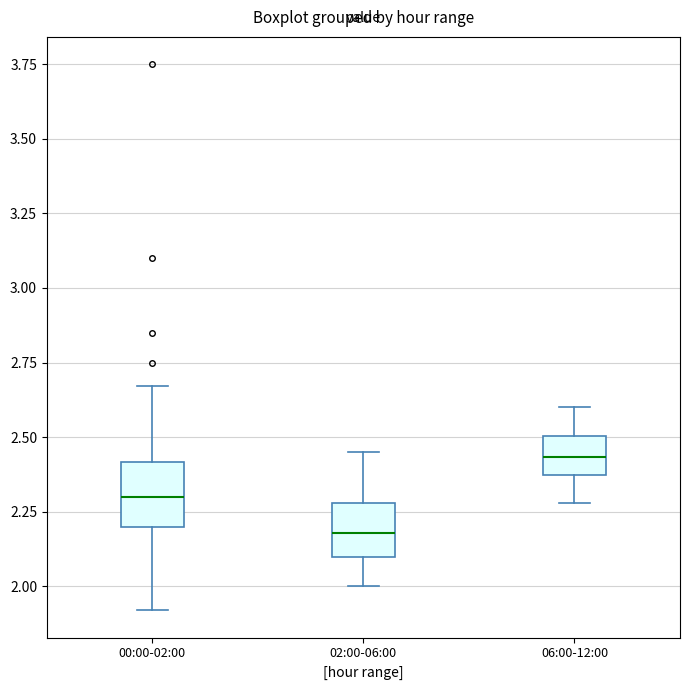

Where is the lower edge of the box for 06:00-12:00 on the y-axis? The values are not printed on the chart, so give them approximately, as read against the axis.

2.35